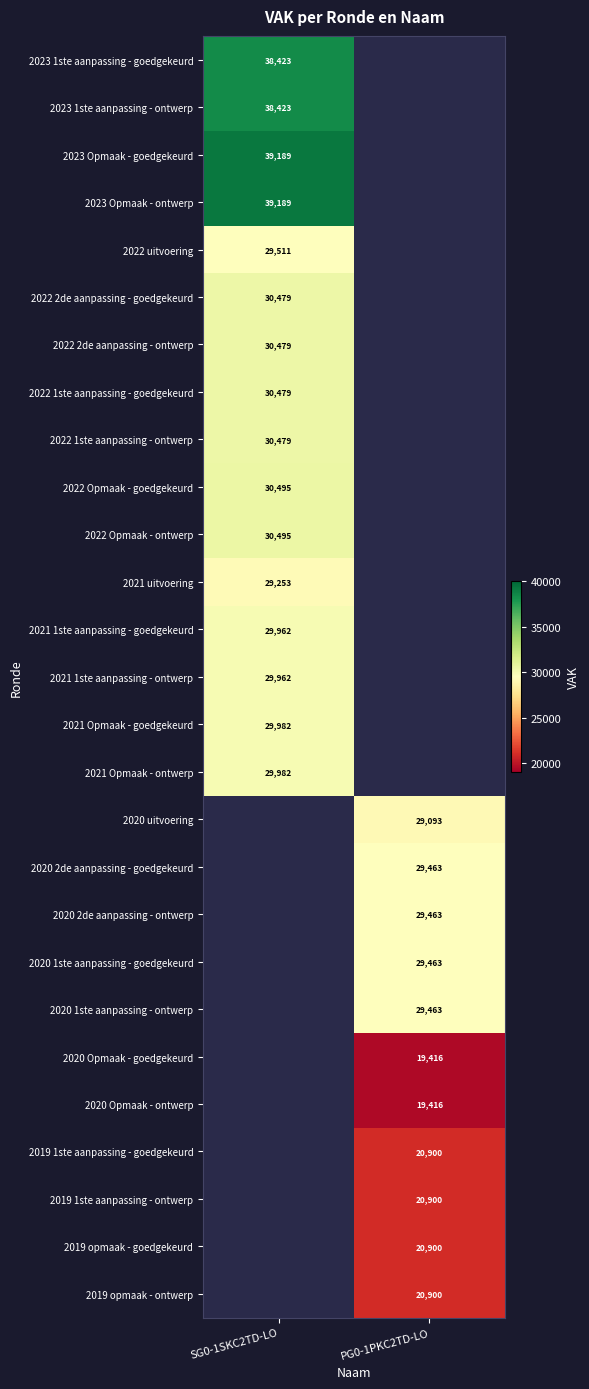

The 2021 Opmaak - ontwerp series shows 47806 at SG0-1SKC2TD-LO. True or false?

False